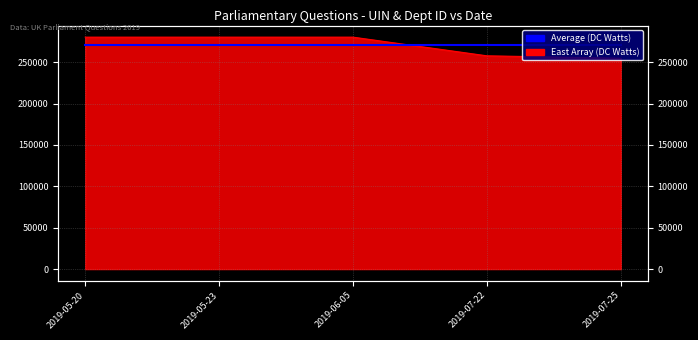

At which label does the data first exceed 280288?

2019-05-23